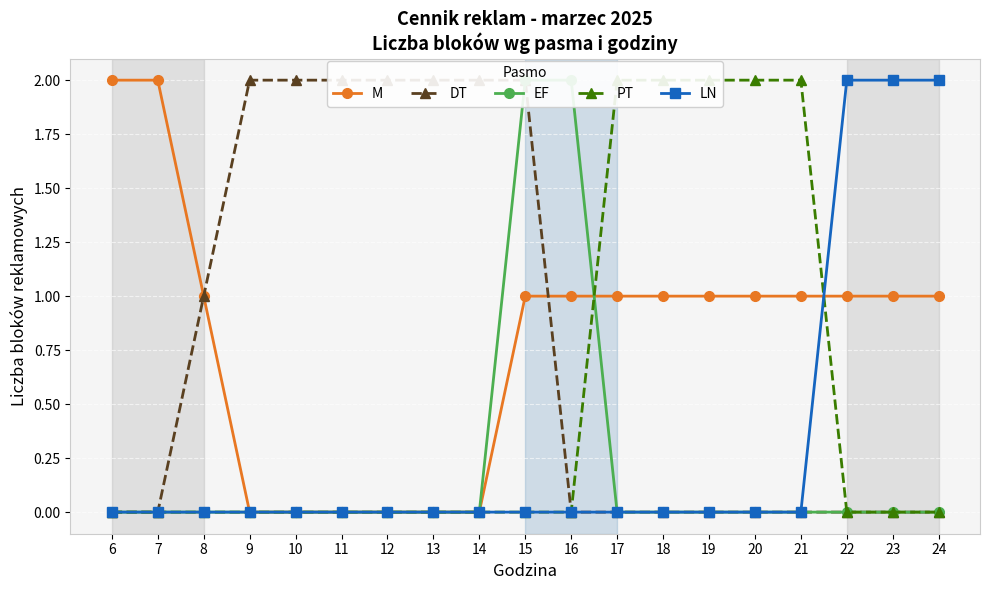

At how many categories does at least one series exceed 0?

19